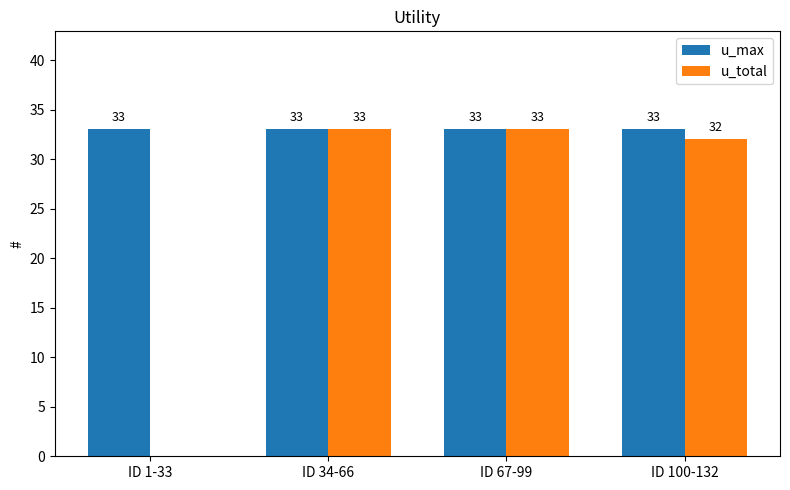

Which series changed the most between ID 67-99 and ID 100-132?

u_total